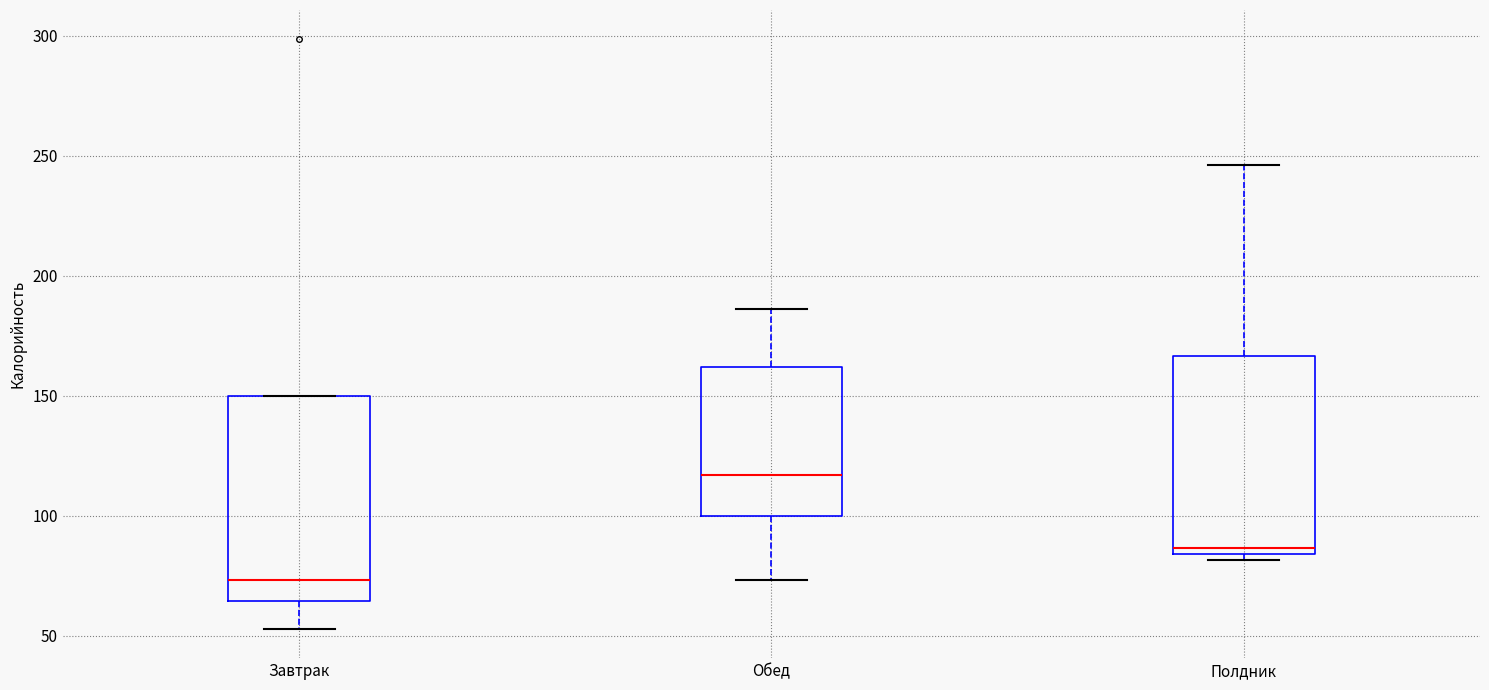

Reading left to right, read every box against the y-axis: the position of its median line, the range the box covers, and the ends of its whiskers. The values are not printed on the chart, so give them approximately, as read against the axis.

Завтрак: median 75, box 65 to 150, whiskers 55 to 150
Обед: median 115, box 100 to 160, whiskers 75 to 185
Полдник: median 85 (just above the box's lower edge), box 85 to 165, whiskers 80 to 245